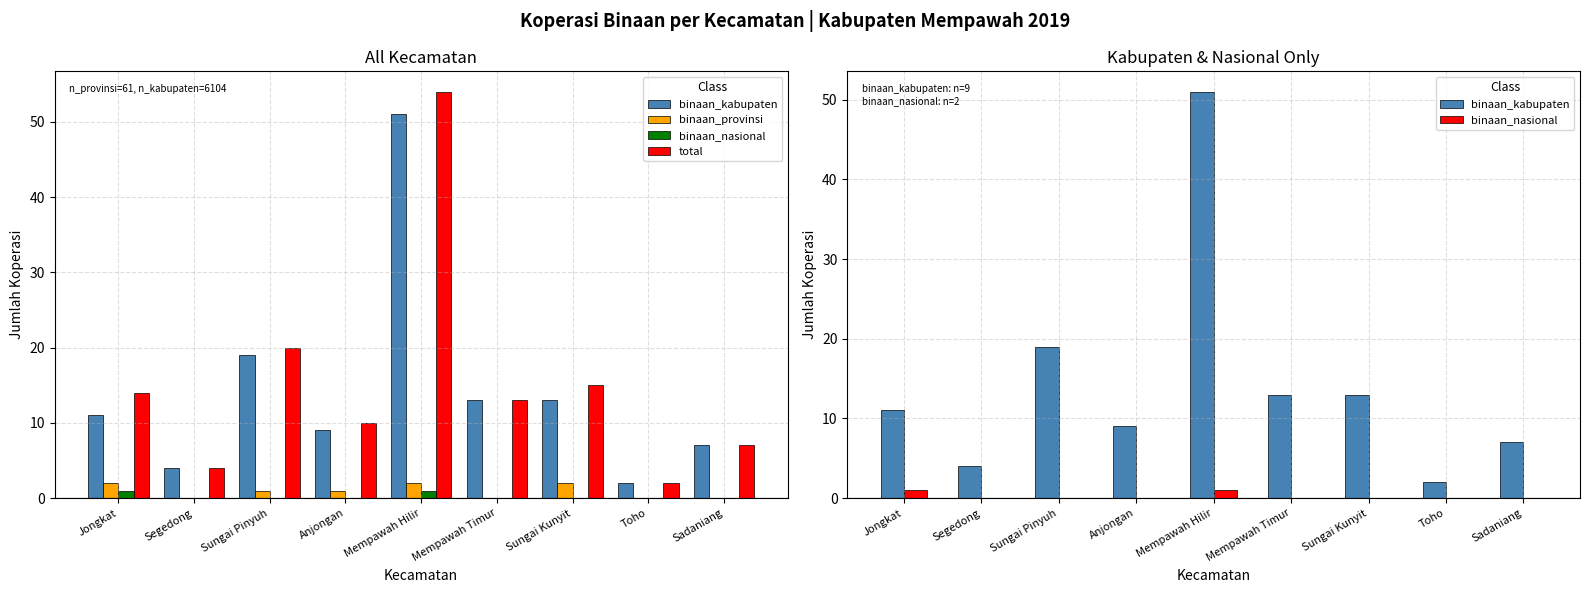

Which series has the largest range (max minus min)?

total